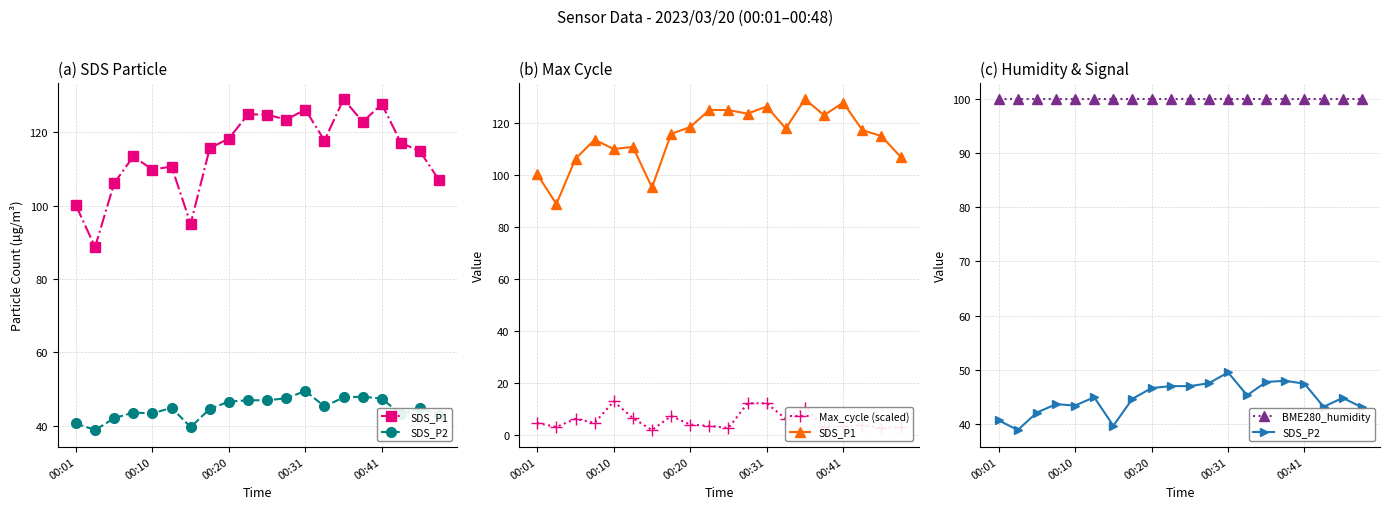

Reading left to right, extract all data points from this chart.

SDS_P1: 100.1	88.7	106.1	113.4	109.8	110.7	95.0	115.7	118.3	124.8	124.8	123.4	126.2	117.7	129.0	122.8	127.7	117.1	114.8	106.9
SDS_P2: 40.6	38.9	42.1	43.6	43.4	44.9	39.6	44.6	46.6	47.0	47.0	47.5	49.5	45.3	47.8	48.0	47.4	43.1	44.8	43.0
Max_cycle (scaled): 4.5	3.0	6.1	4.6	12.8	6.4	1.8	7.2	3.9	3.4	2.6	12.1	12.1	6.1	10.4	3.0	3.2	3.7	2.6	3.0
BME280_humidity: 100.0	100.0	100.0	100.0	100.0	100.0	100.0	100.0	100.0	100.0	100.0	100.0	100.0	100.0	100.0	100.0	100.0	100.0	100.0	100.0